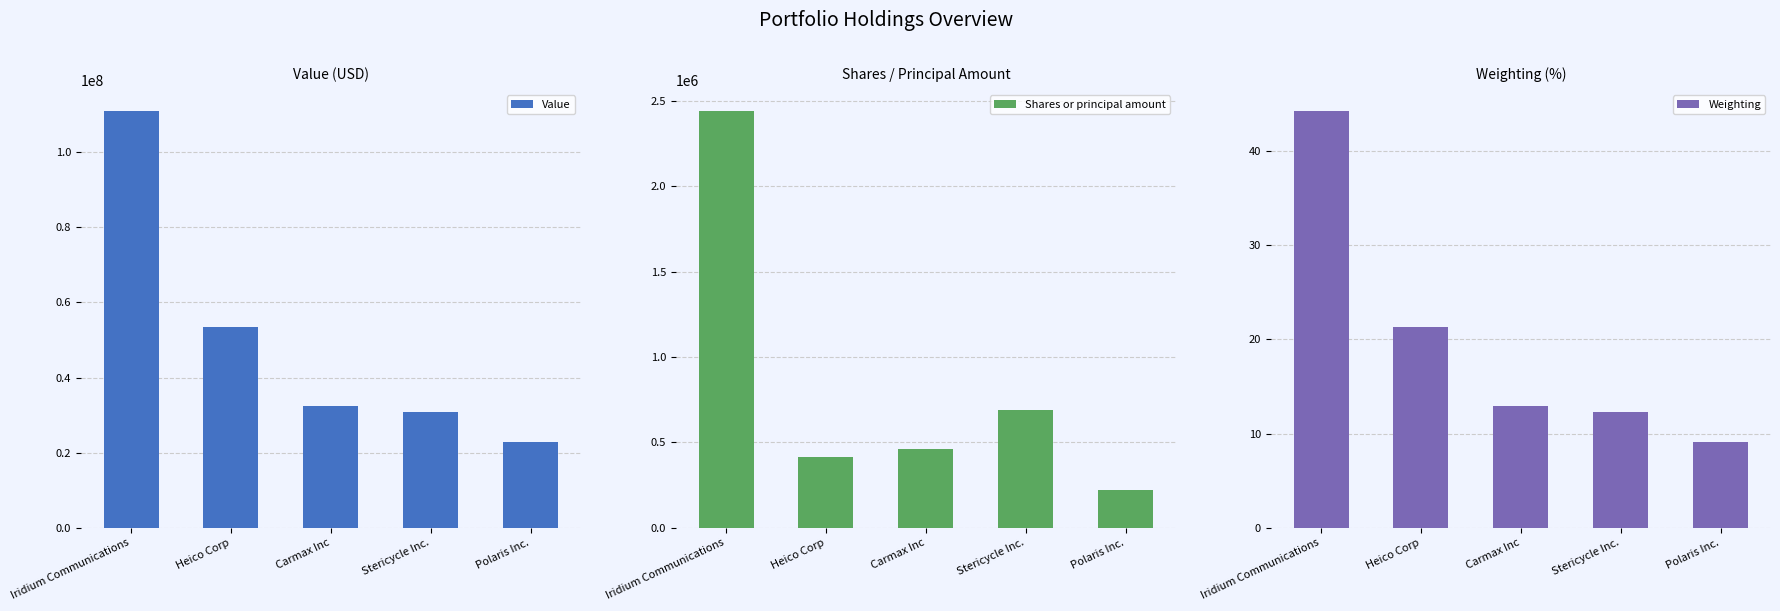

What is the lowest value of the Weighting series?

9.1